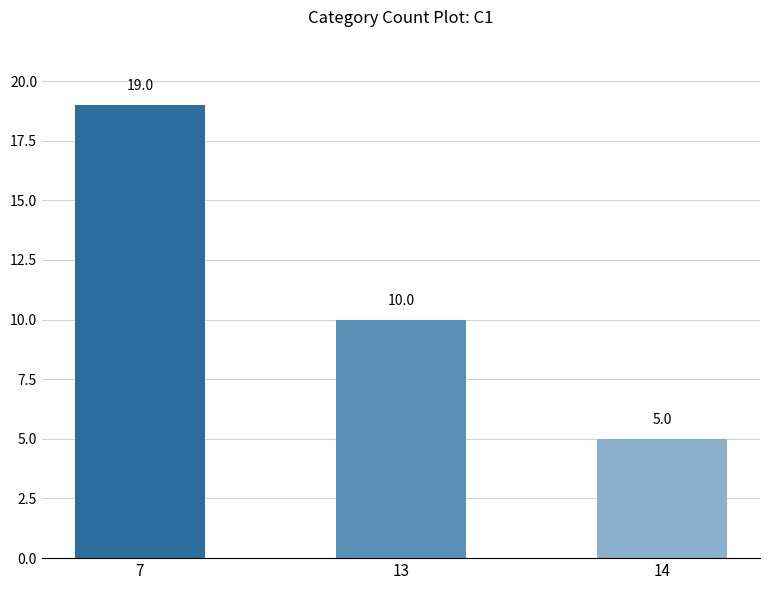

What is the smallest value displayed?

5